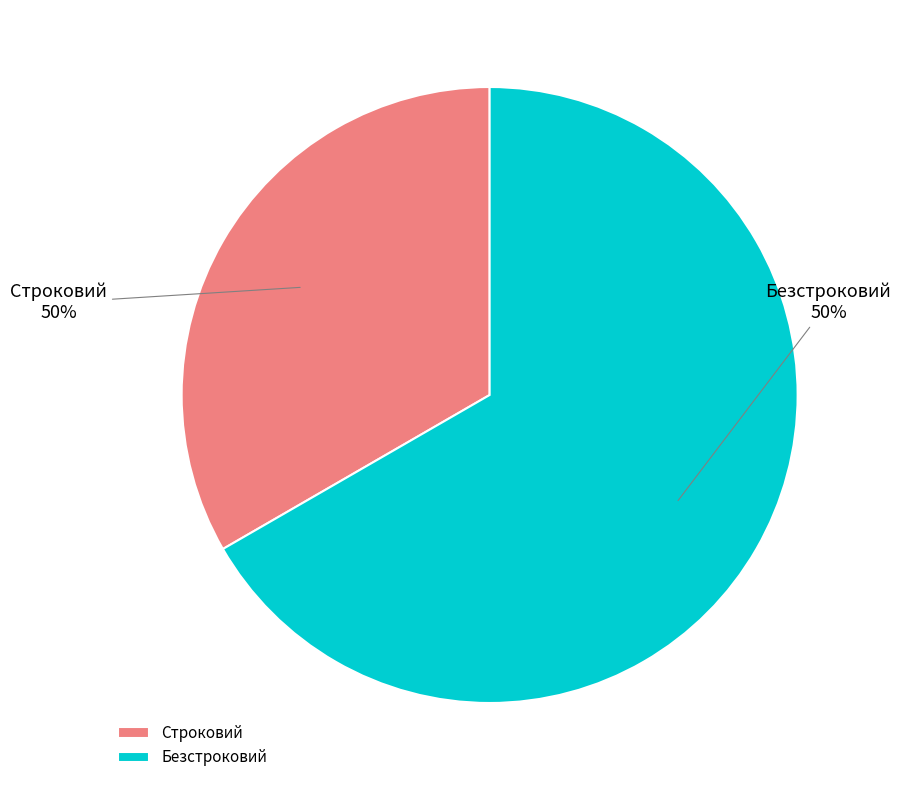

Does any single category account for the majority?

Yes